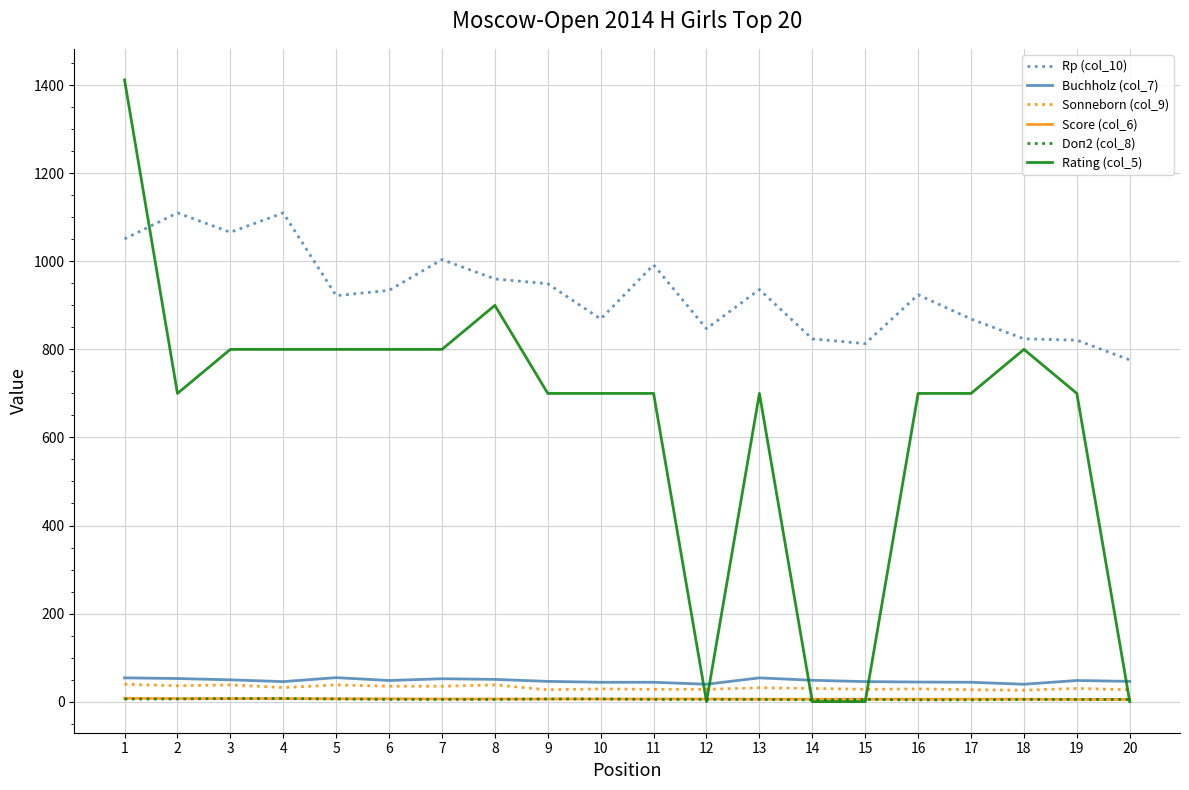

How many distinct data groups are displayed?

6